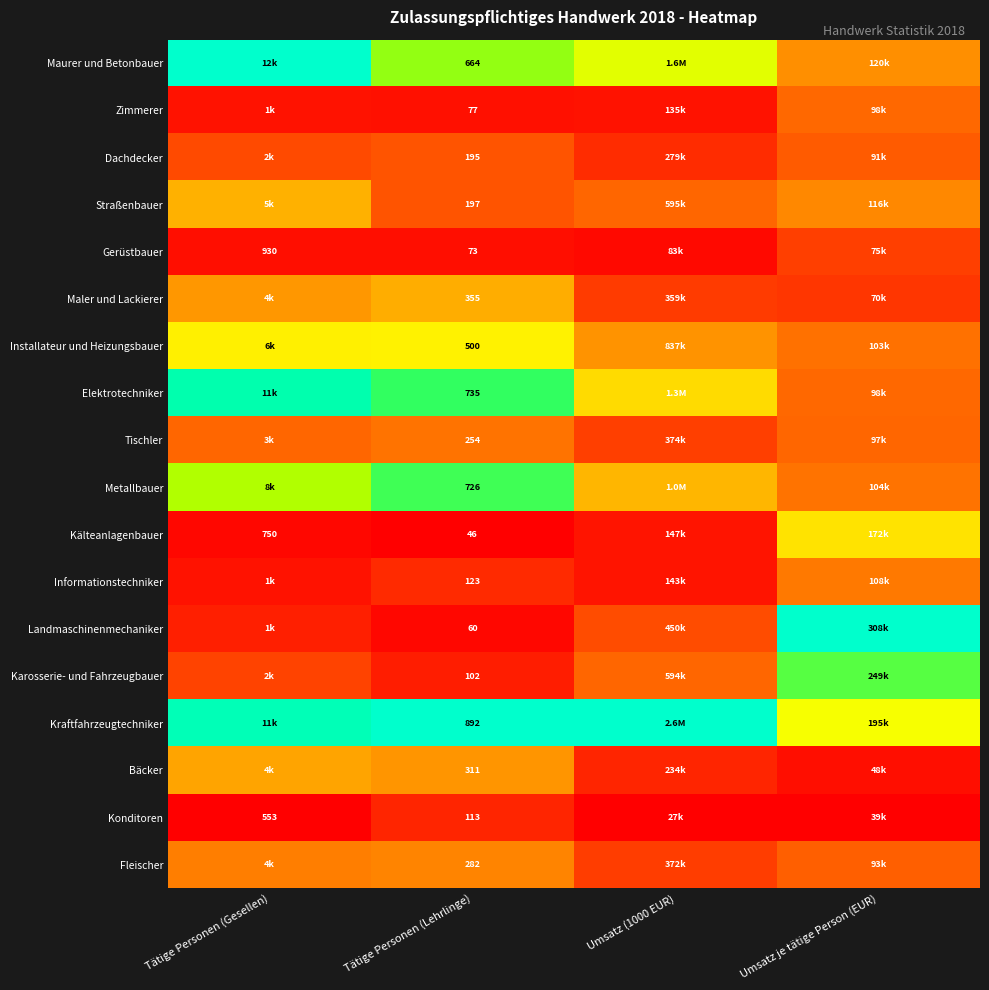

Is the value of Konditoren at Tätige Personen (Gesellen) greater than the value of Fleischer at Tätige Personen (Lehrlinge)?

Yes